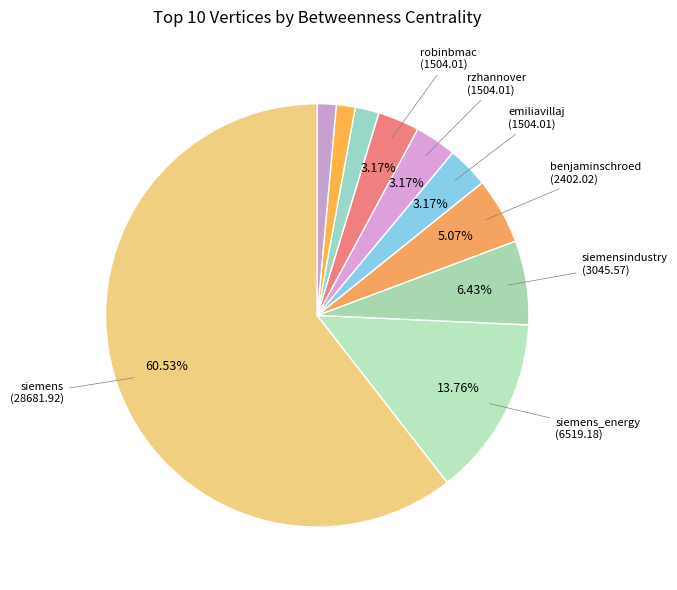

Count the number of slices in the pie.

10